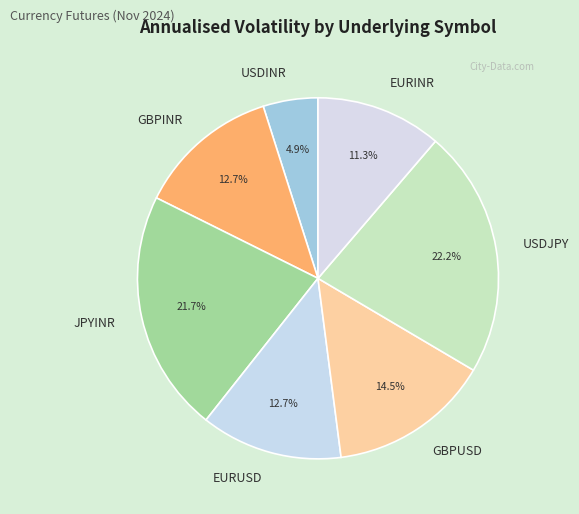

Combined, what portion of the pie is EURUSD and JPYINR?

34.4%